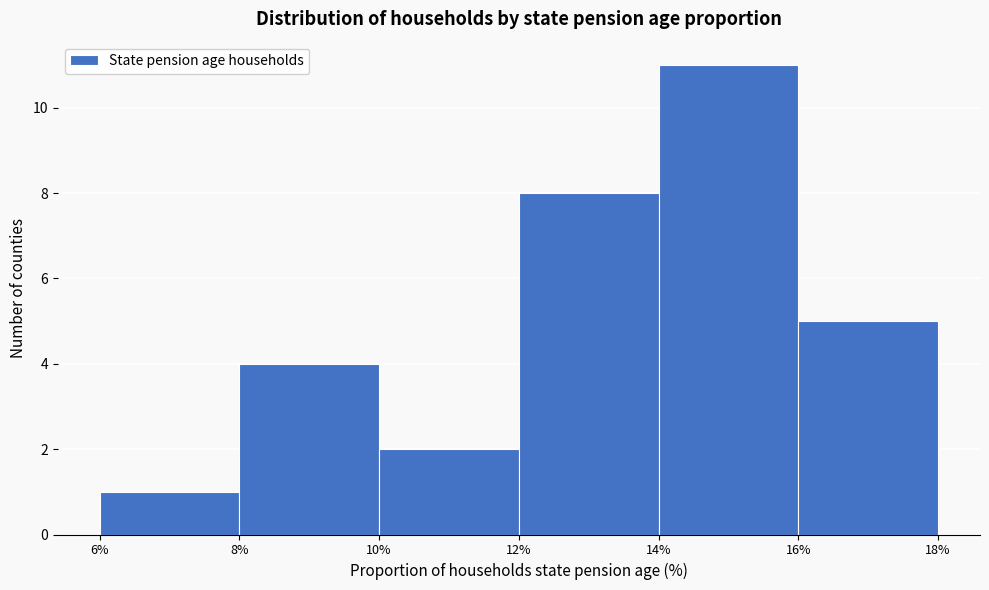

Reading left to right, list every bar in this chart as the range it spans on the x-axis followed by its height. The values are not printed on the chart, so give them approximately, as read against the axis.

6% to 8%: 1
8% to 10%: 4
10% to 12%: 2
12% to 14%: 8
14% to 16%: 11
16% to 18%: 5